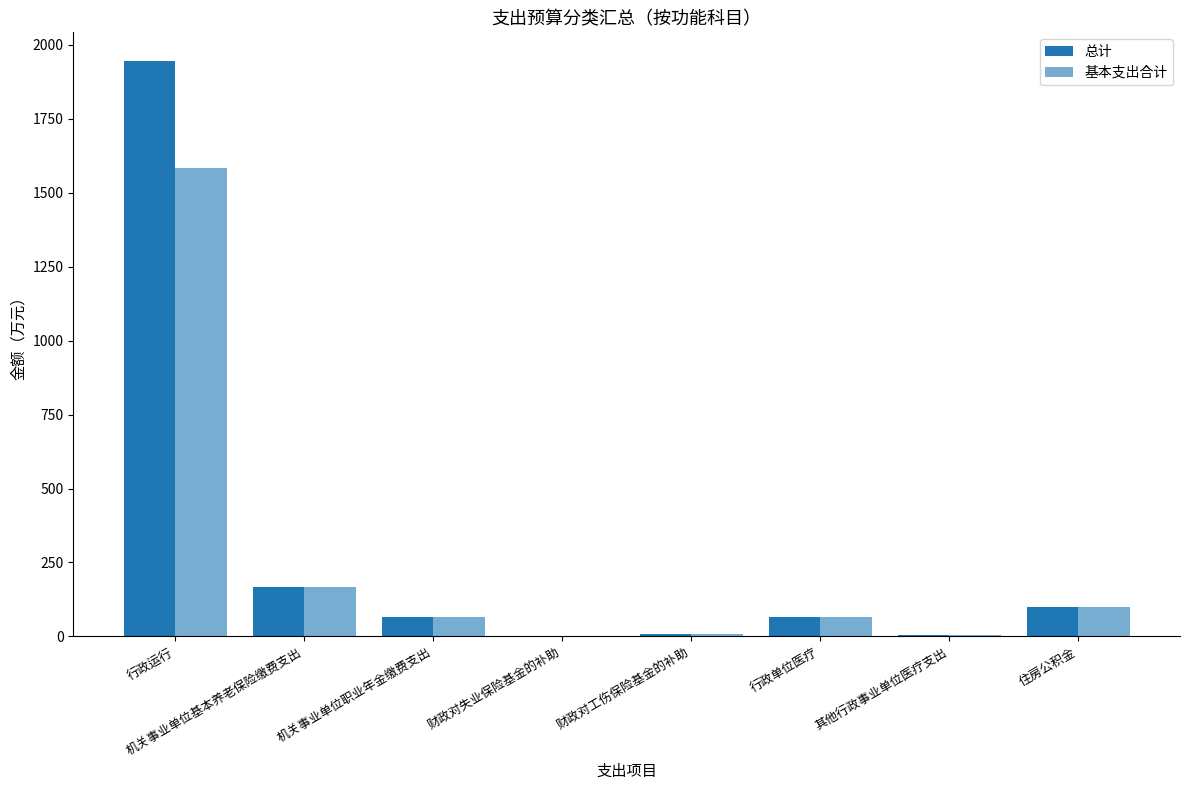

Which category has the highest value in the 基本支出合计 series?

行政运行